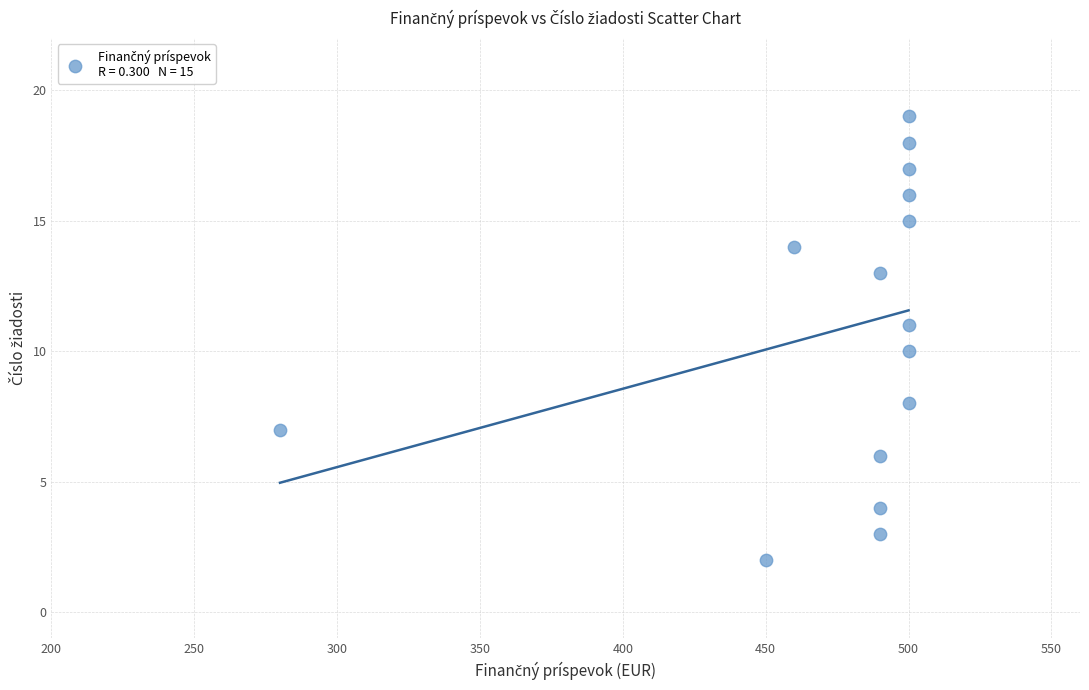

What is the range of X values (max minus min)?

220